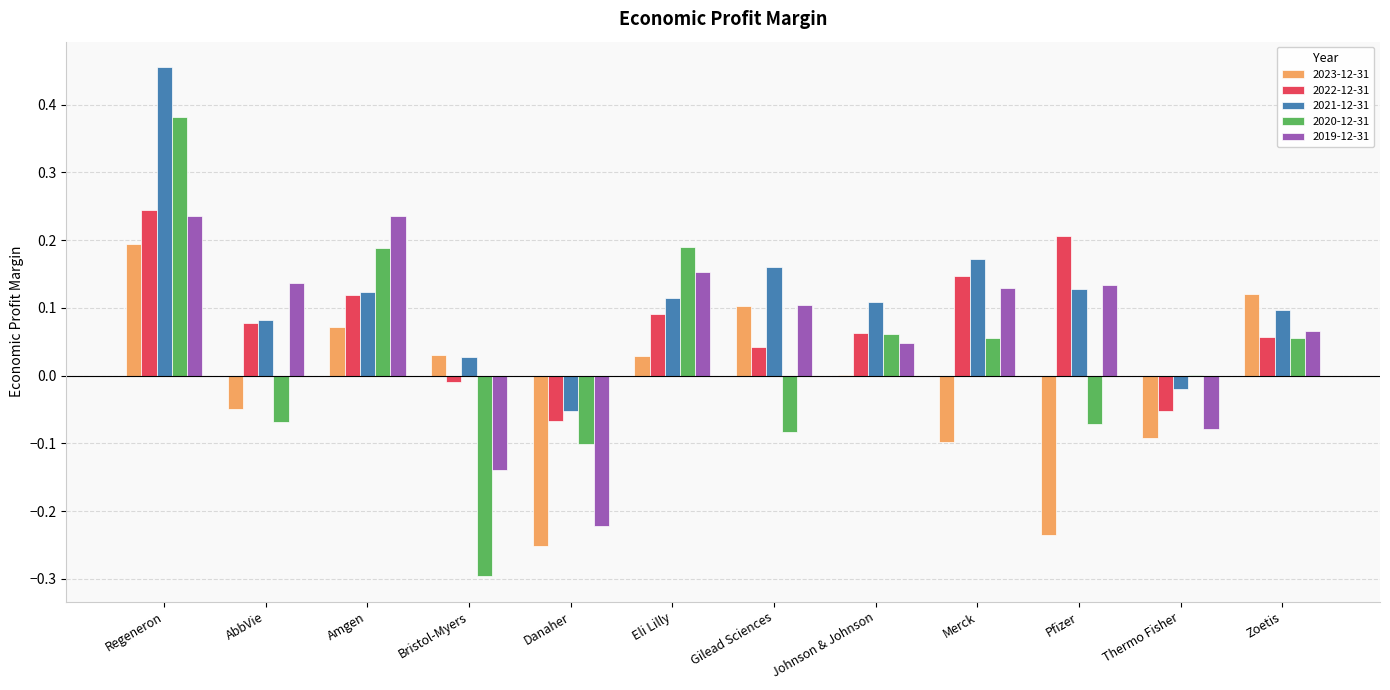

True or false: 2019-12-31 has a value of -0.1 at Thermo Fisher.

True